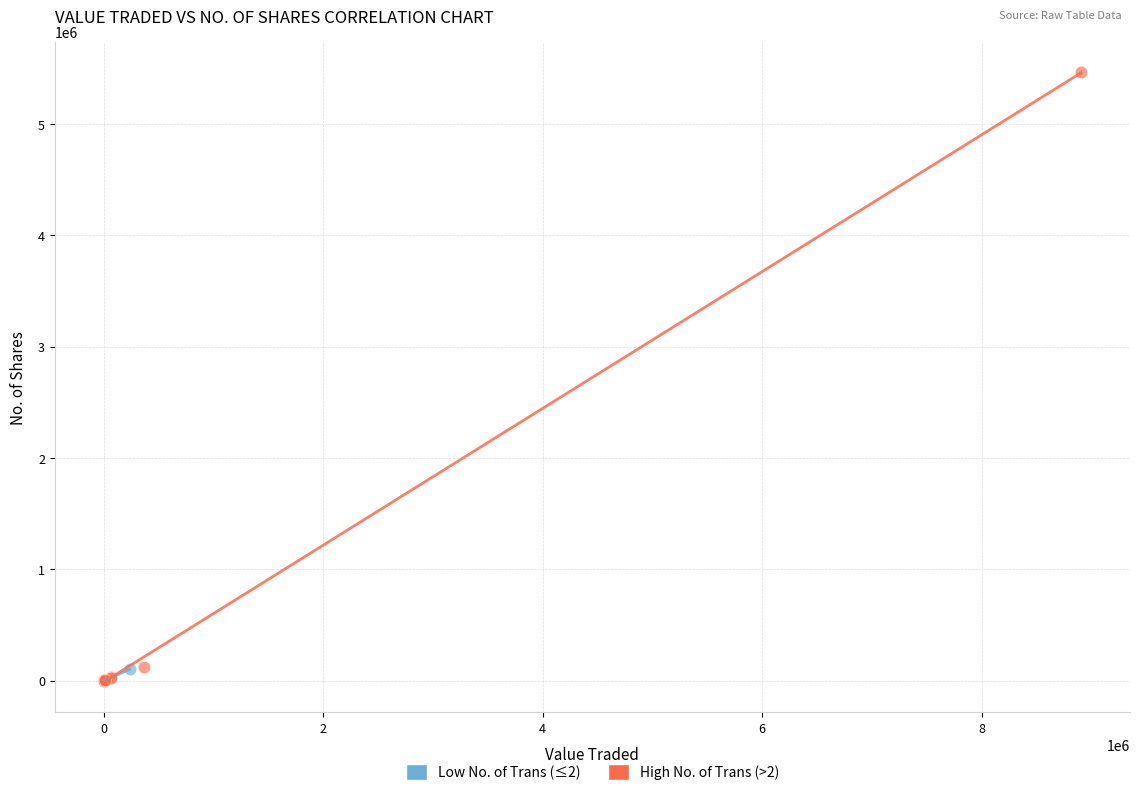

Which series contains the highest Y value?

High No. of Trans (>2)